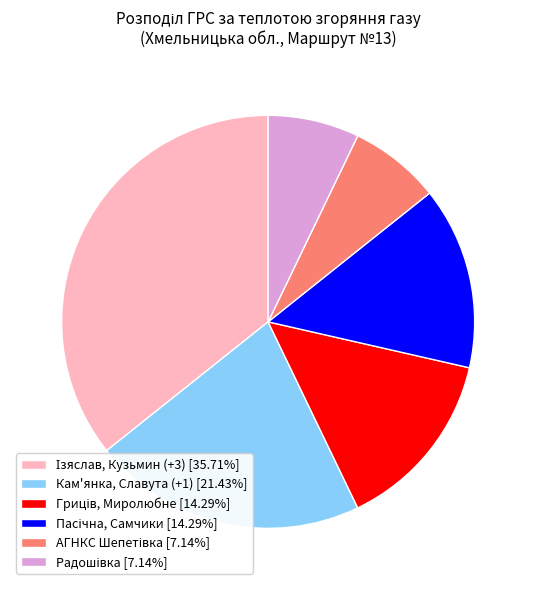

Is there a majority slice in this chart?

No